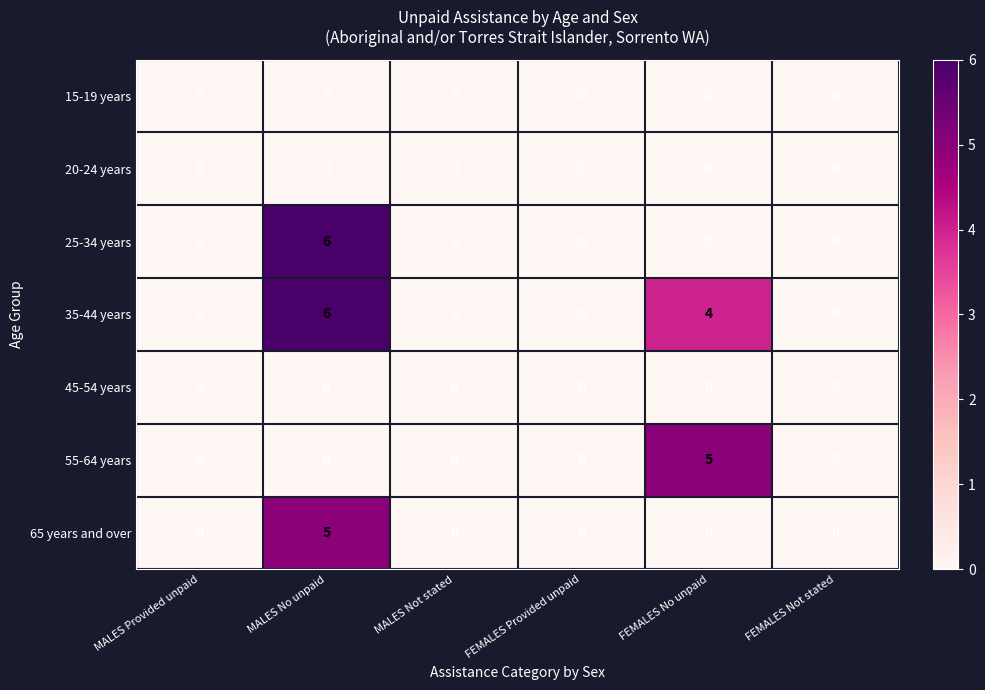

Between MALES No unpaid and FEMALES No unpaid, which series saw the biggest shift?

25-34 years